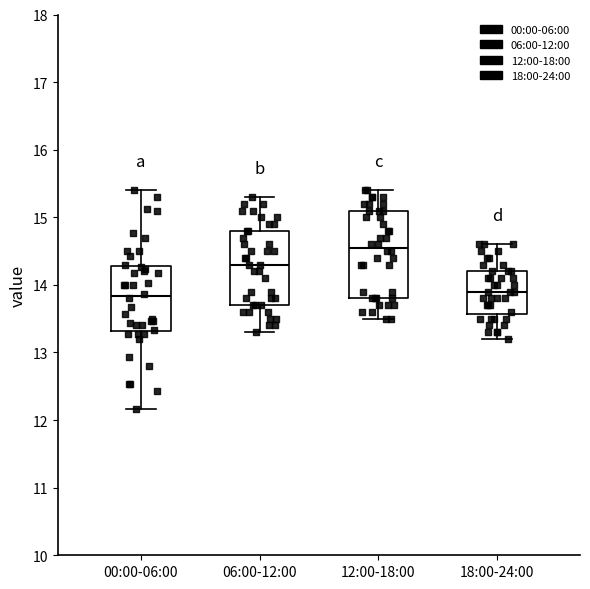

Where does the upper whisker of the box for 12:00-18:00 end on the y-axis? The values are not printed on the chart, so give them approximately, as read against the axis.

15.4